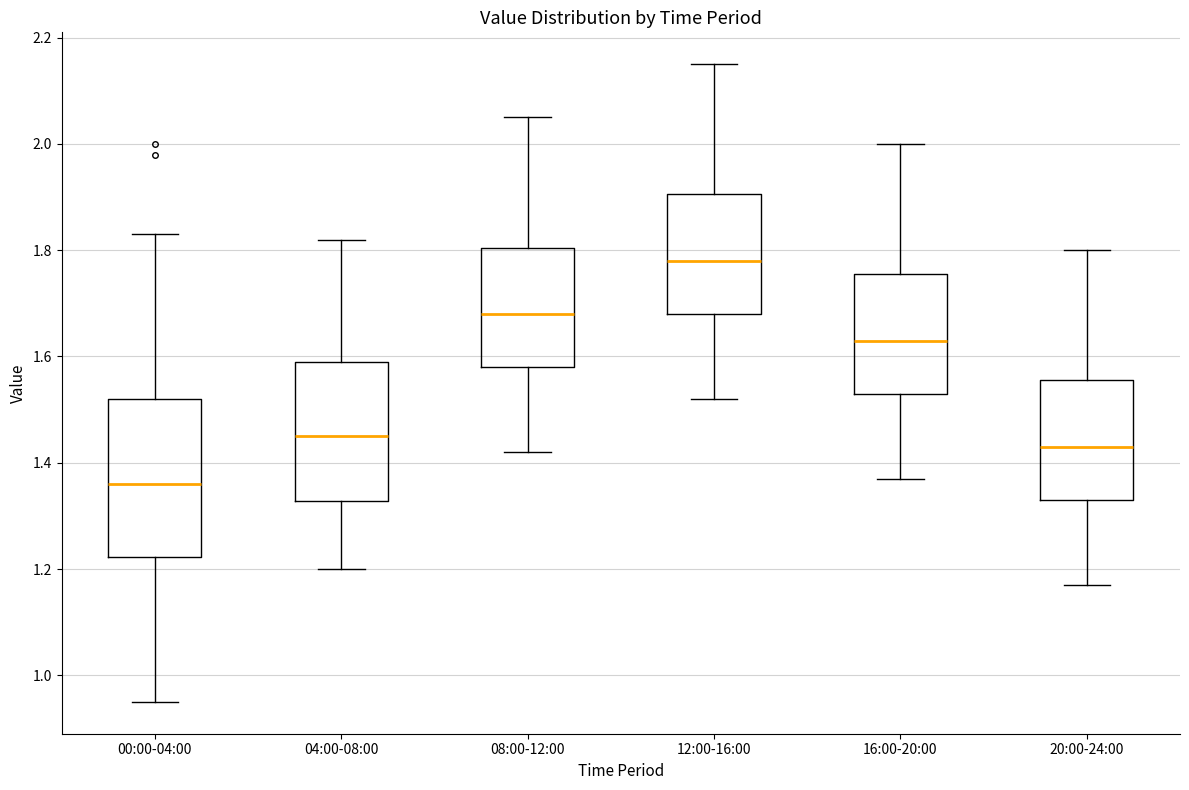

Reading left to right, transcribe this box plot: for each box, give where its median line is, the range the box spans, and where its two whiskers end, as read against the y-axis. The values are not printed on the chart, so give them approximately, as read against the axis.

00:00-04:00: median 1.36, box 1.22 to 1.52, whiskers 0.96 to 1.84
04:00-08:00: median 1.46, box 1.32 to 1.60, whiskers 1.20 to 1.82
08:00-12:00: median 1.68, box 1.58 to 1.80, whiskers 1.42 to 2.06
12:00-16:00: median 1.78, box 1.68 to 1.90, whiskers 1.52 to 2.16
16:00-20:00: median 1.64, box 1.54 to 1.76, whiskers 1.38 to 2.00
20:00-24:00: median 1.44, box 1.34 to 1.56, whiskers 1.18 to 1.80